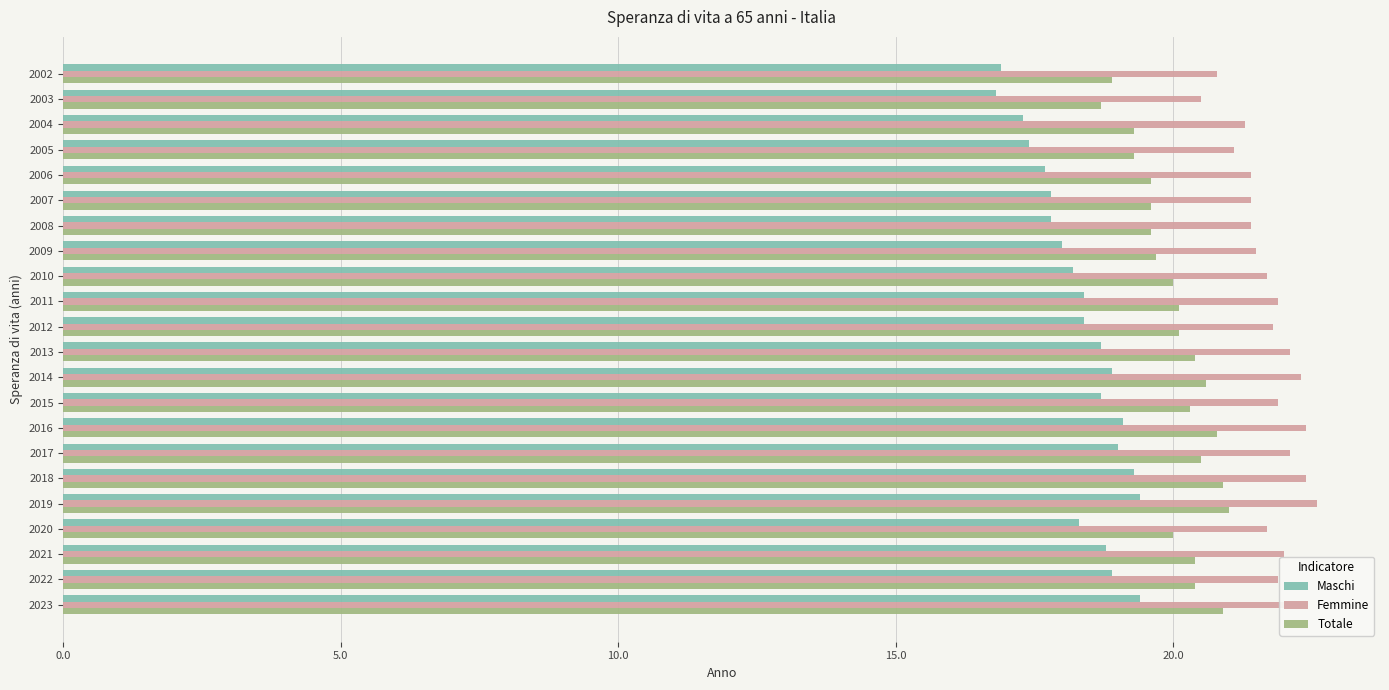

What is the average value of the Femmine series?

21.8